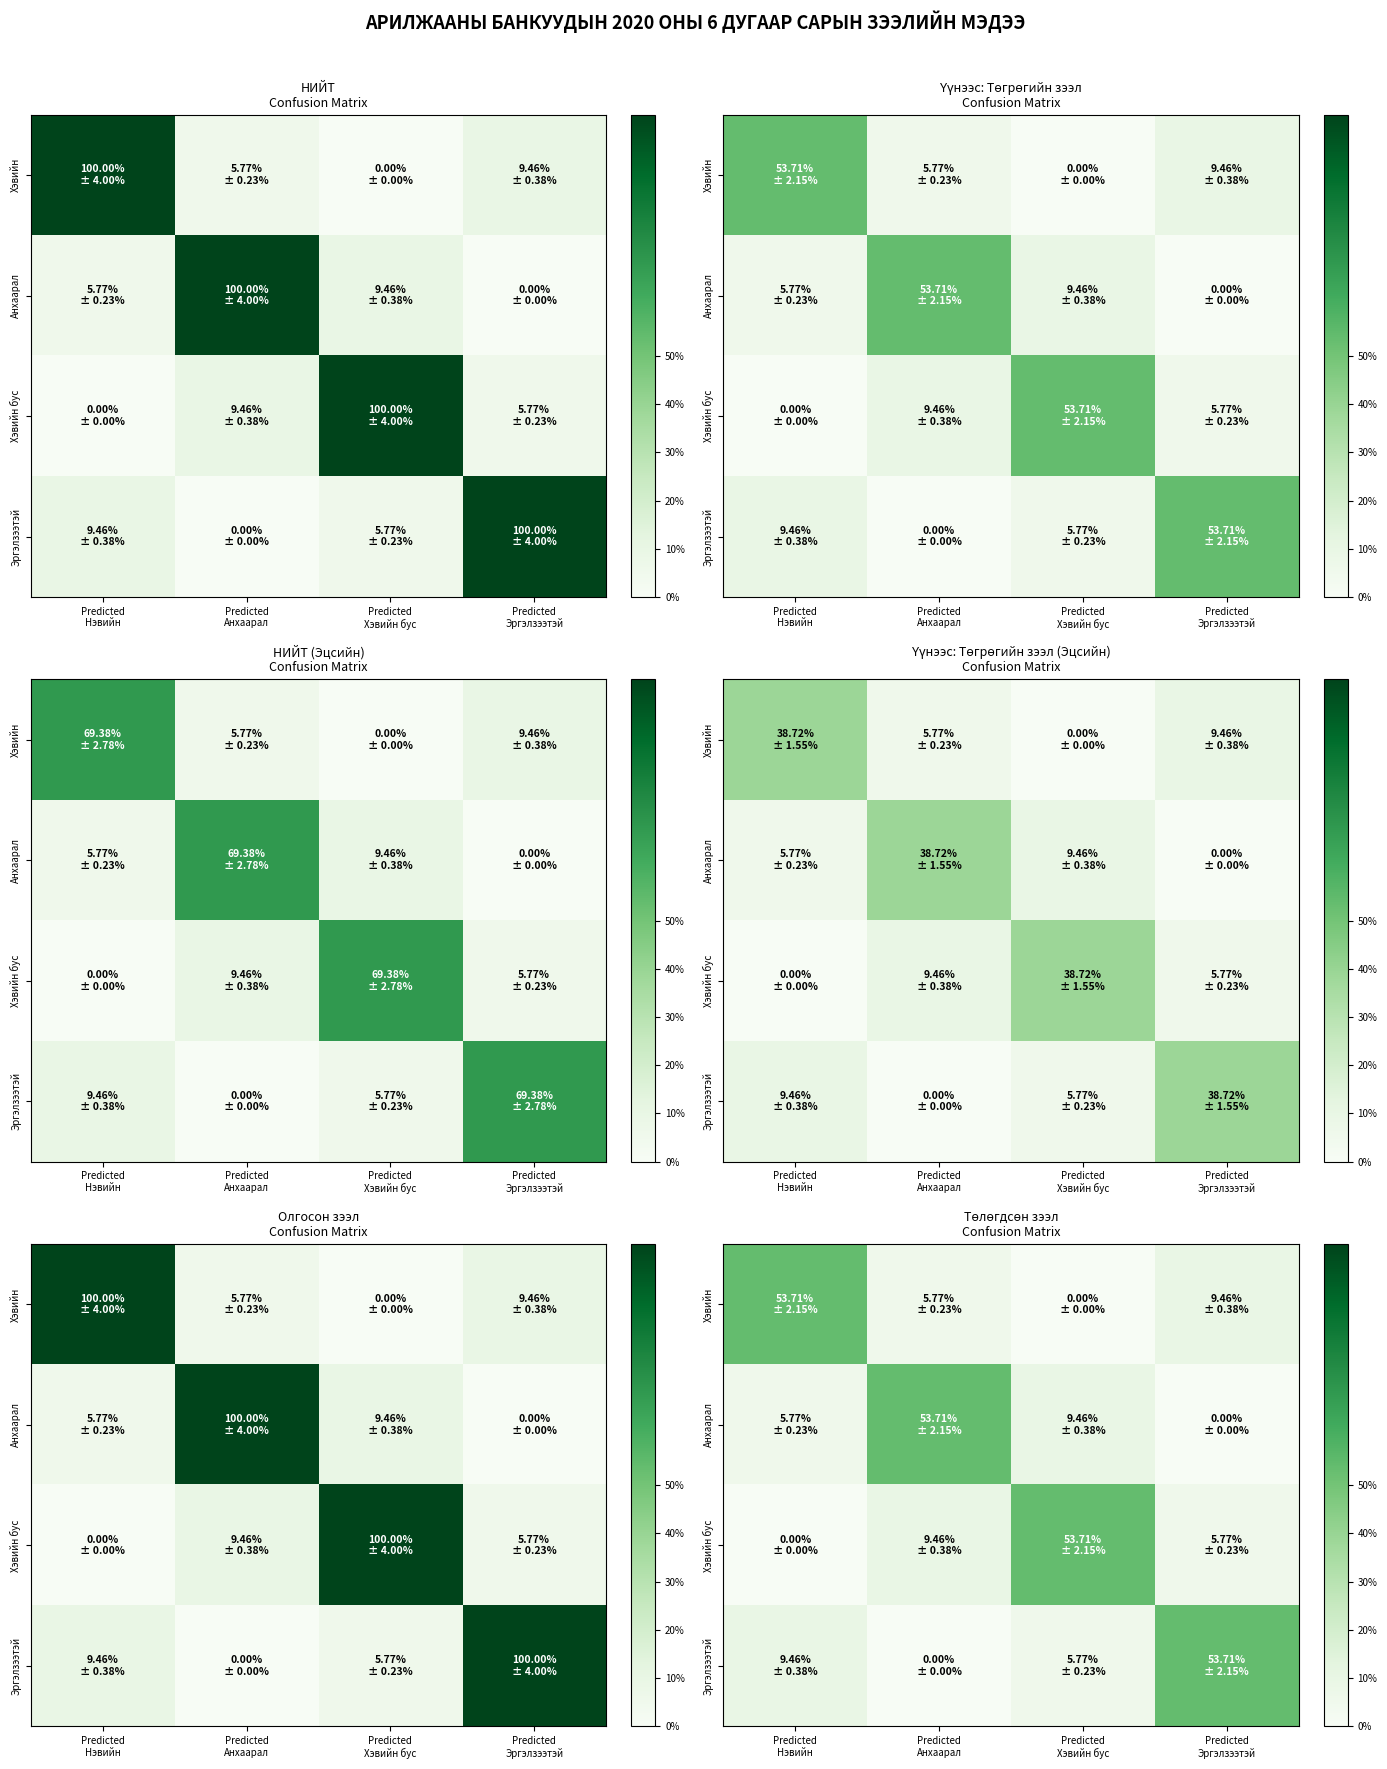

List the series in order of their peak value, highest first.

Хэвийн, Анхаарал, Хэвийн бус, Эргэлзээтэй